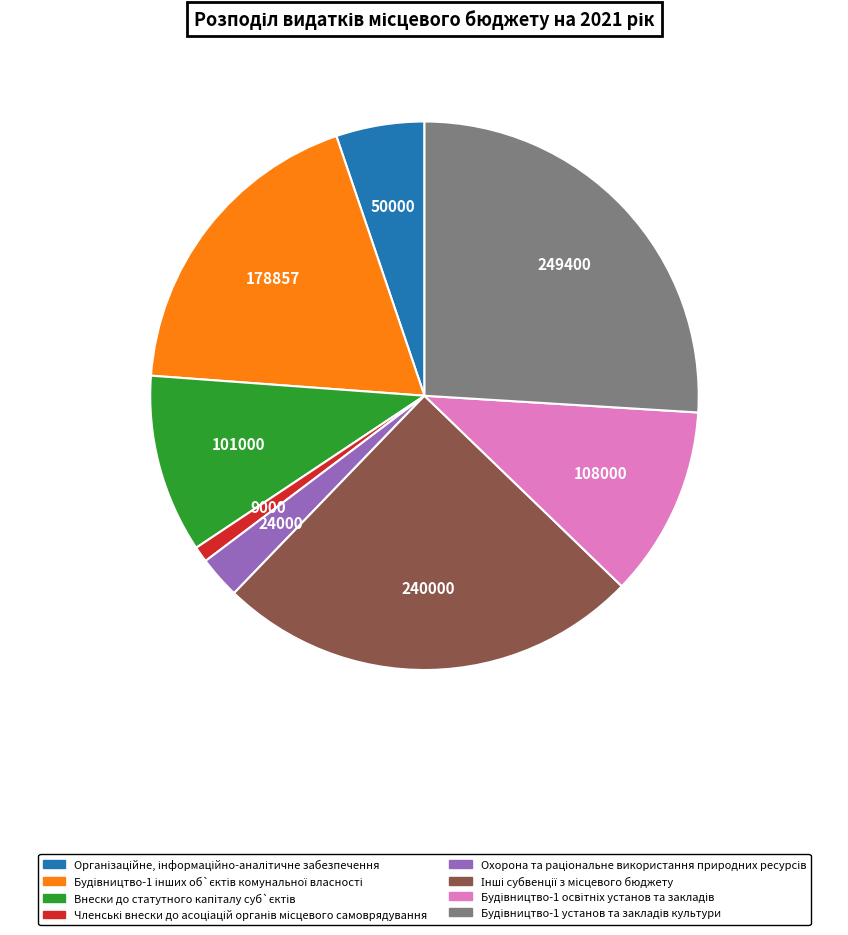

Does any single category account for the majority?

No